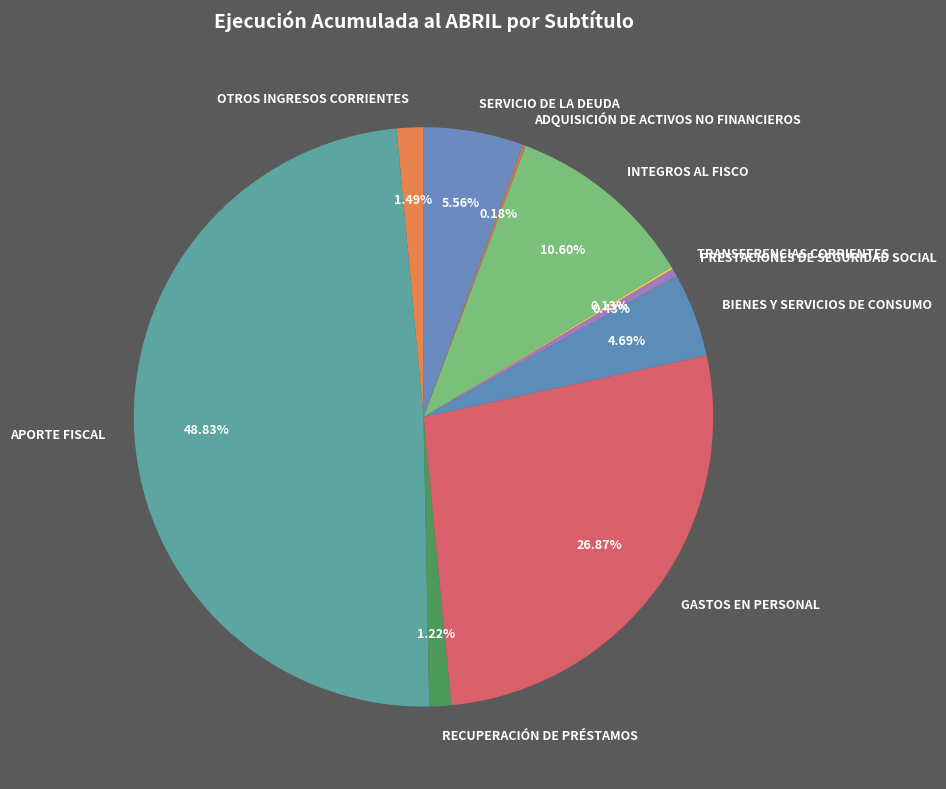

What is the ratio of the value at BIENES Y SERVICIOS DE CONSUMO to the value at OTROS INGRESOS CORRIENTES?

3.1